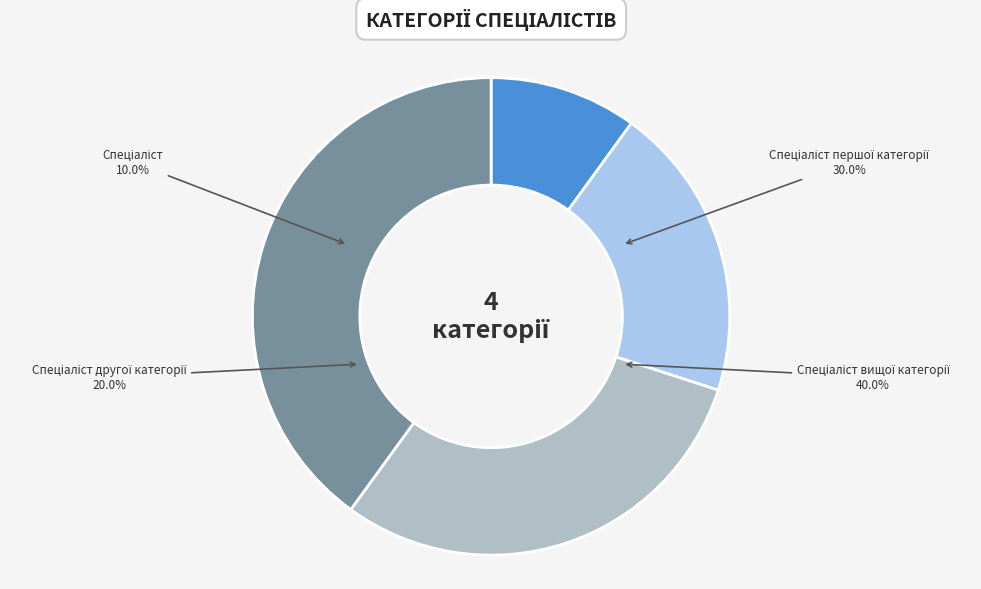

What percentage is NOT represented by Спеціаліст другої категорії?

80.0%